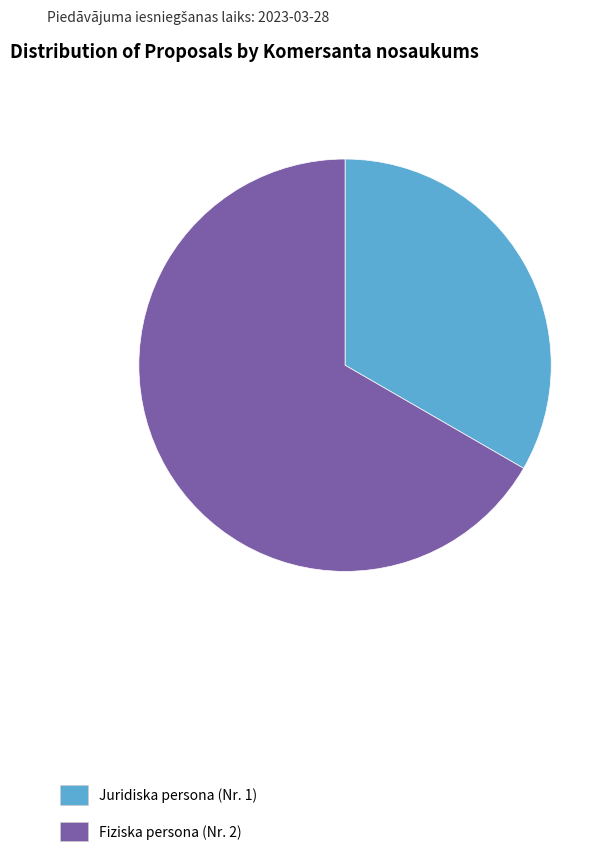

Is the sum of Fiziska persona (Nr. 2) and Juridiska persona (Nr. 1) greater than half?

Yes